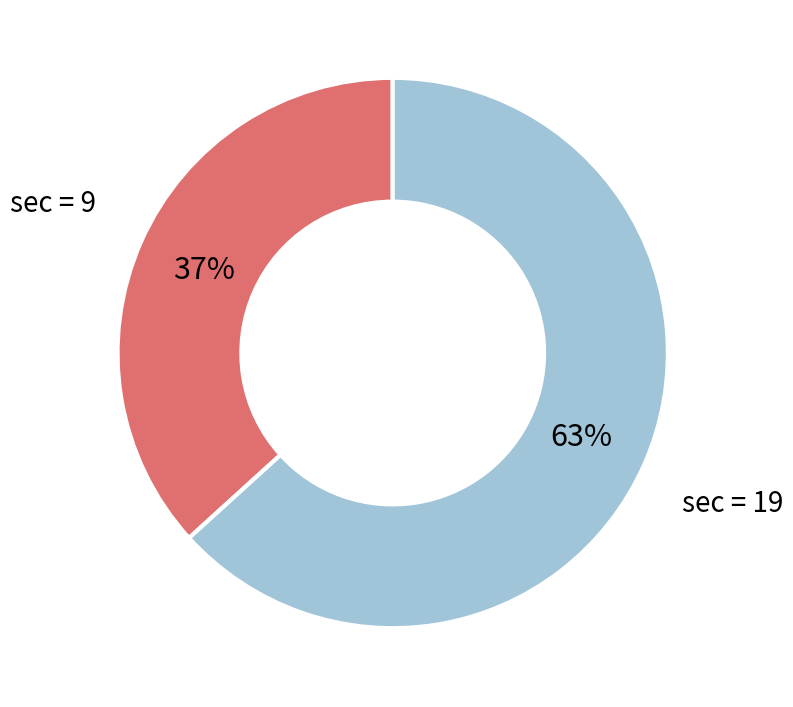

Is there any slice that represents more than half of the pie?

Yes